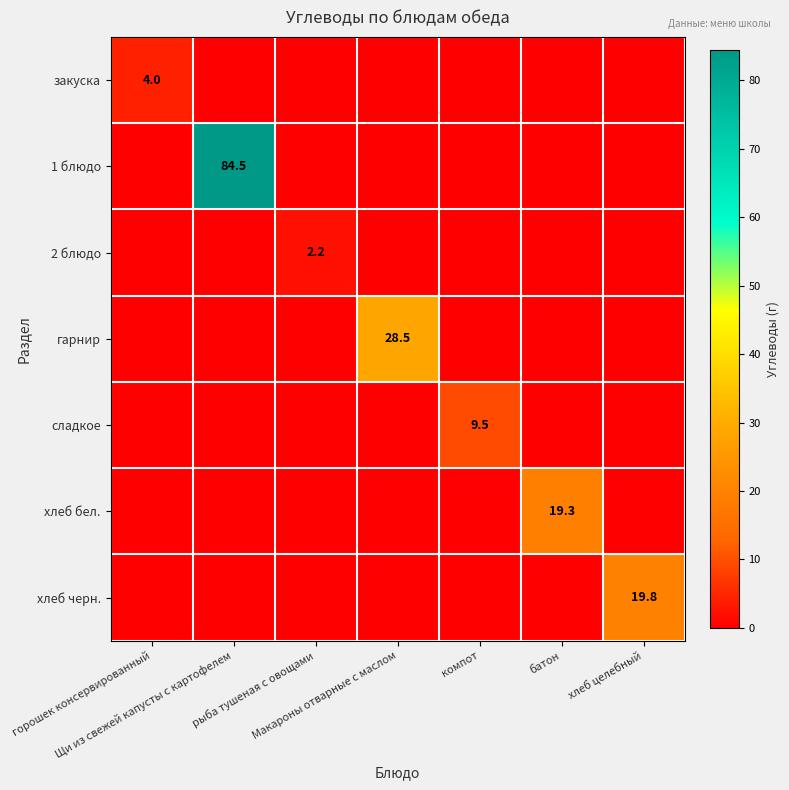

Which category has the highest value across all series?

Щи из свежей капусты с картофелем